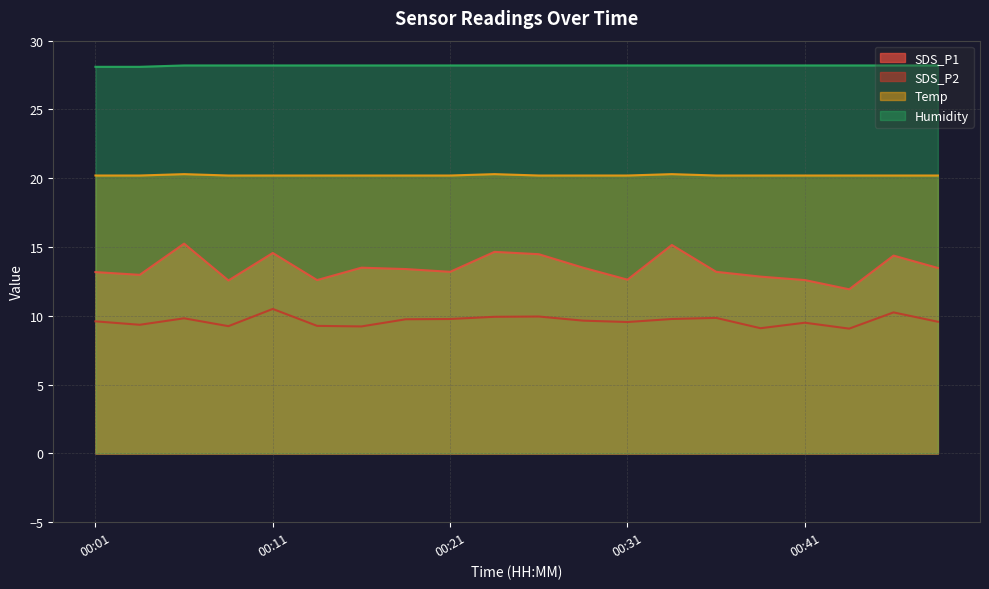

Does the chart display data point markers on the line(s)?

No